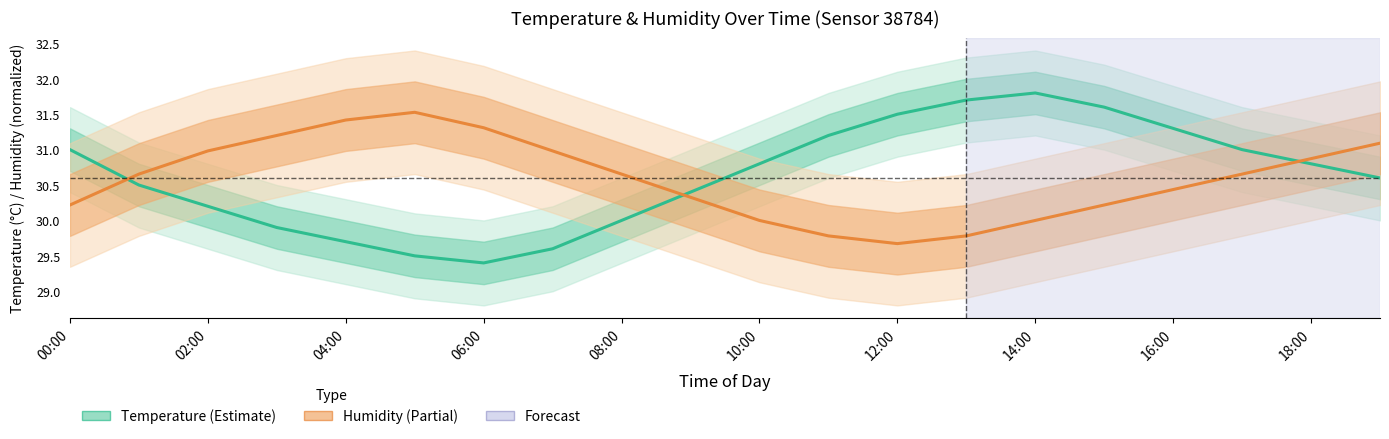

How many values in the Temperature (°C) series are below 30?

5